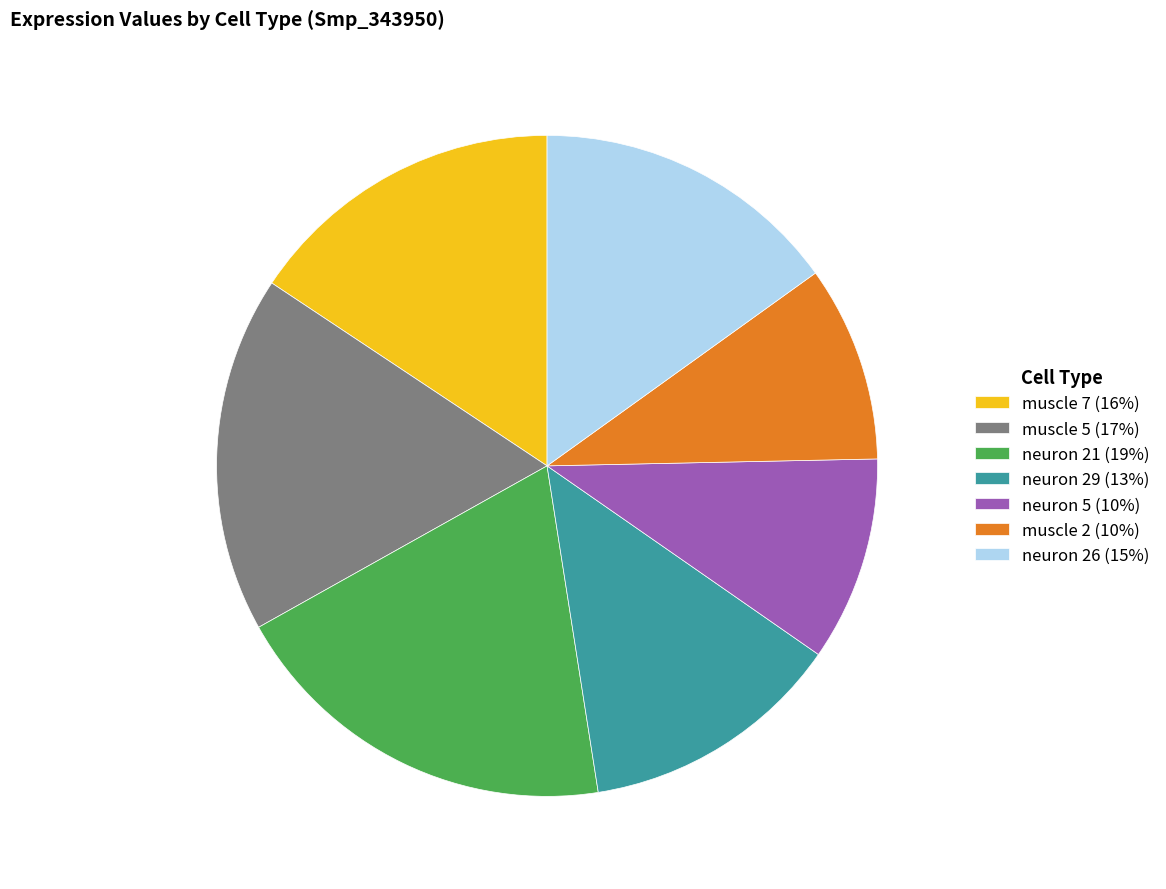

True or false: muscle 2 (10%) accounts for 1% of the total.

False